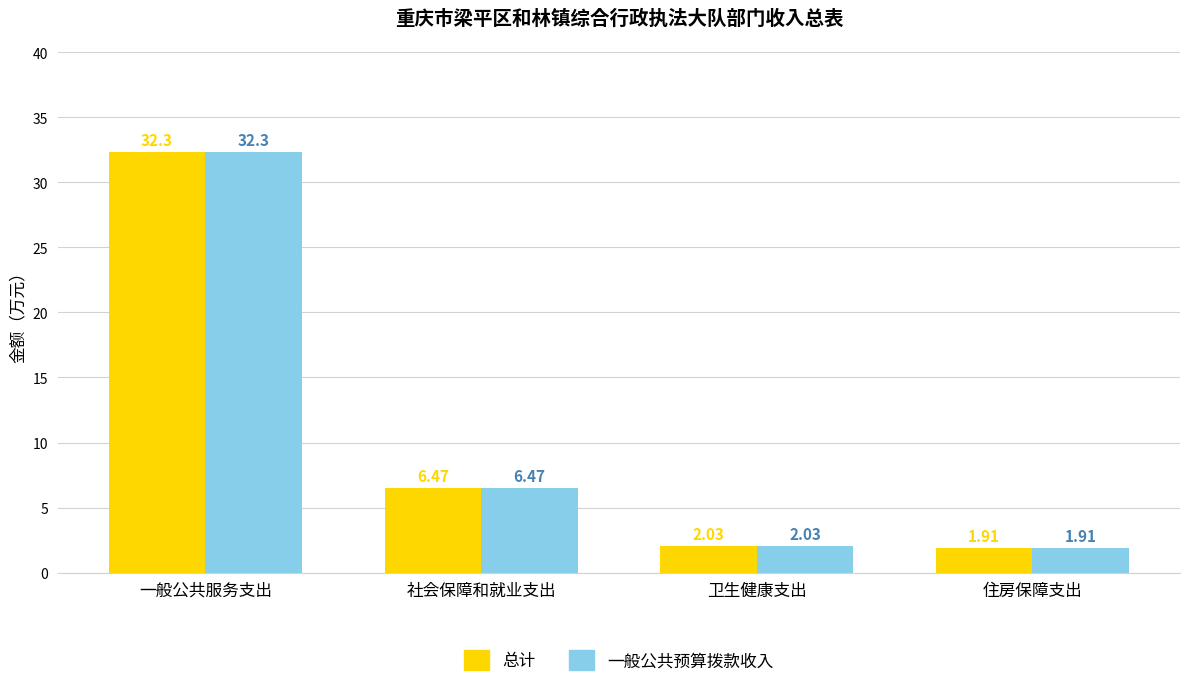

Rank the categories by 总计 value from highest to lowest.

一般公共服务支出, 社会保障和就业支出, 卫生健康支出, 住房保障支出